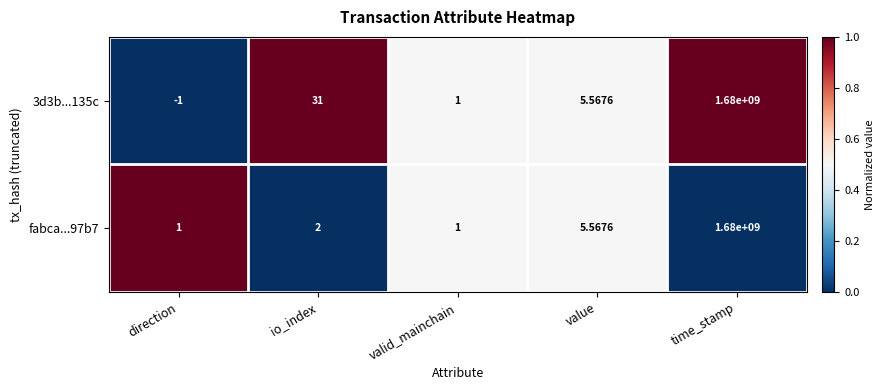

Where does the 3d3b...135c series first go above 5?

io_index